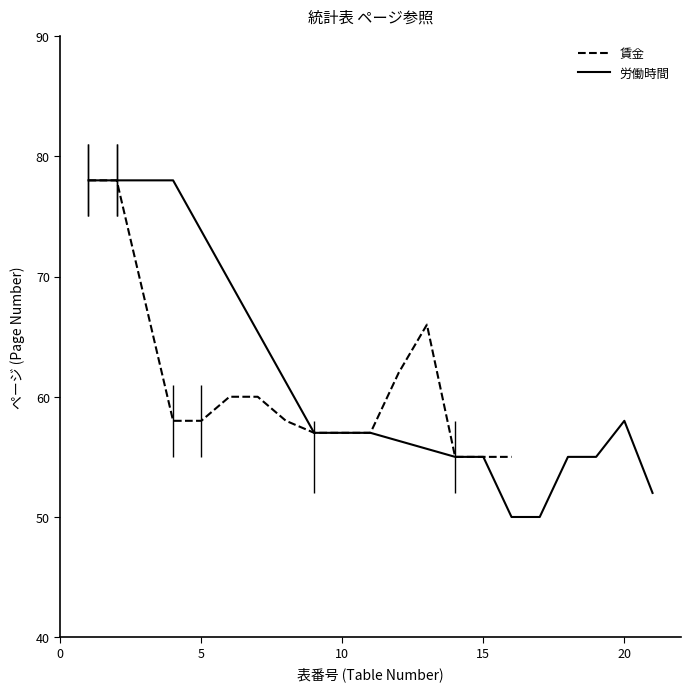

What is the maximum value for 賃金?

78